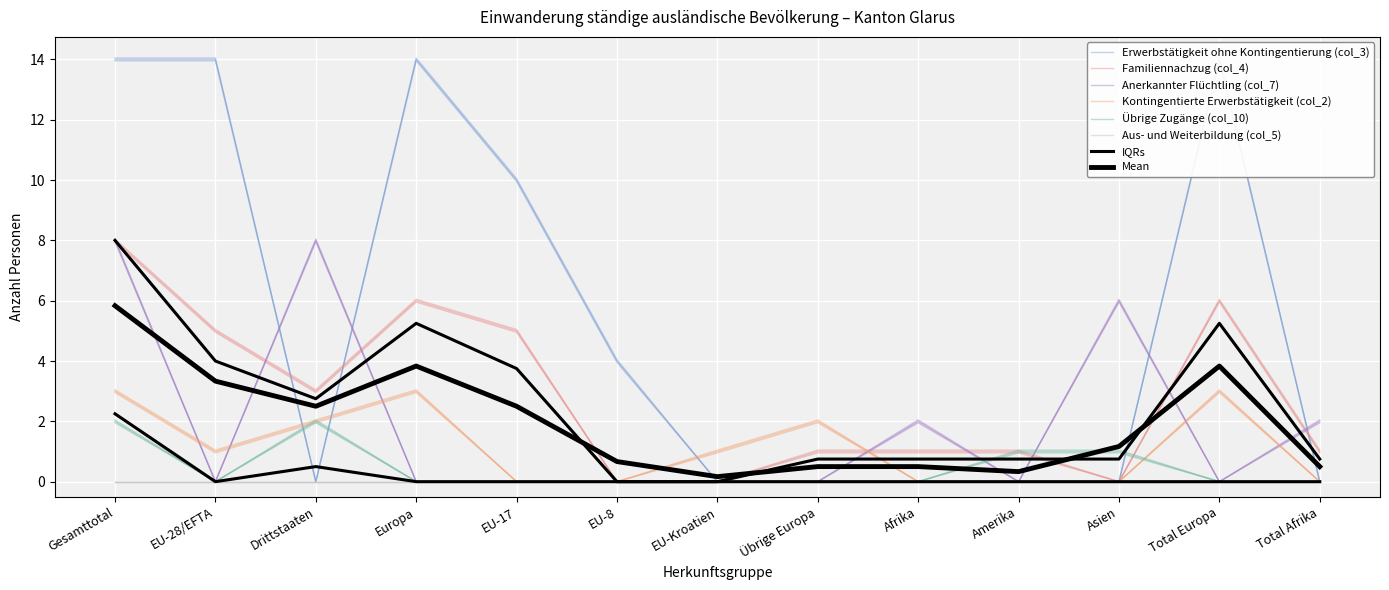

At which category does Familiennachzug (col_4) reach its first local peak?

Europa